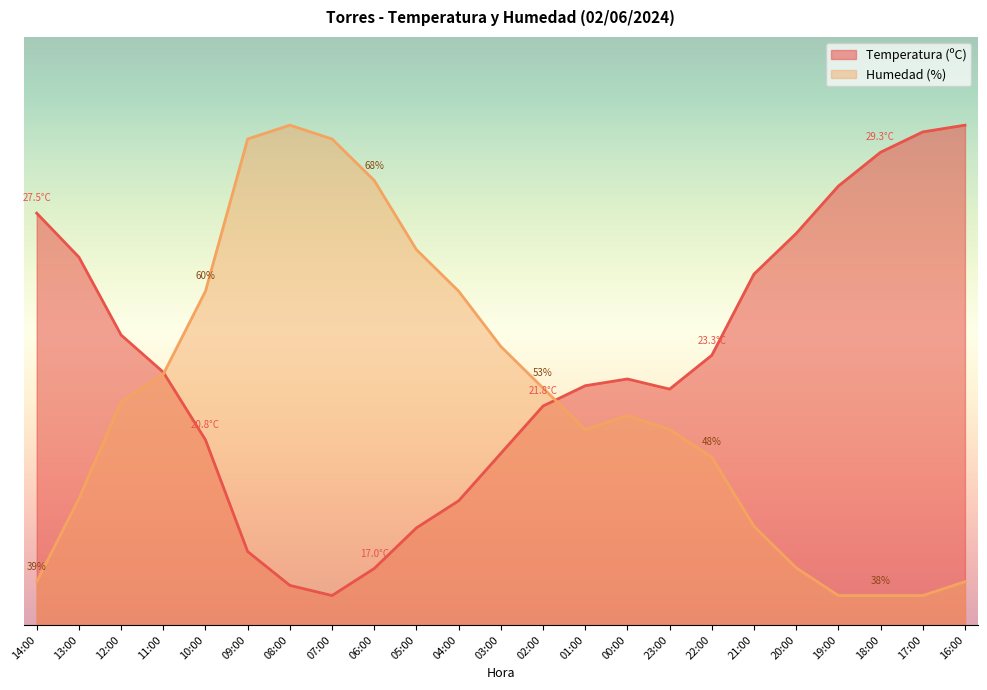

How many lines are shown in the chart?

2